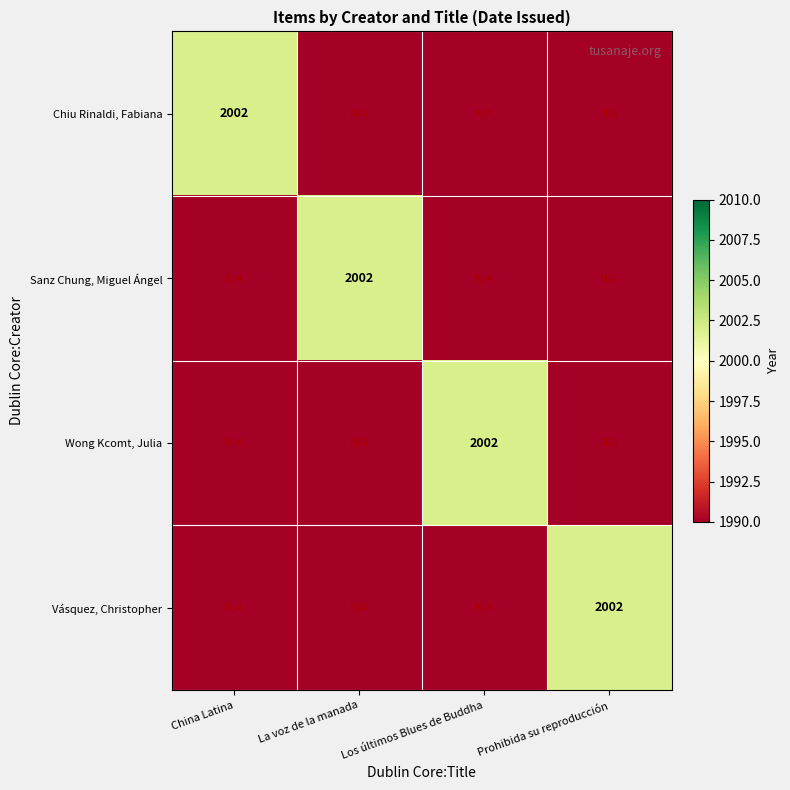

True or false: Vásquez, Christopher has a value of 2002 at Prohibida su reproducción.

True